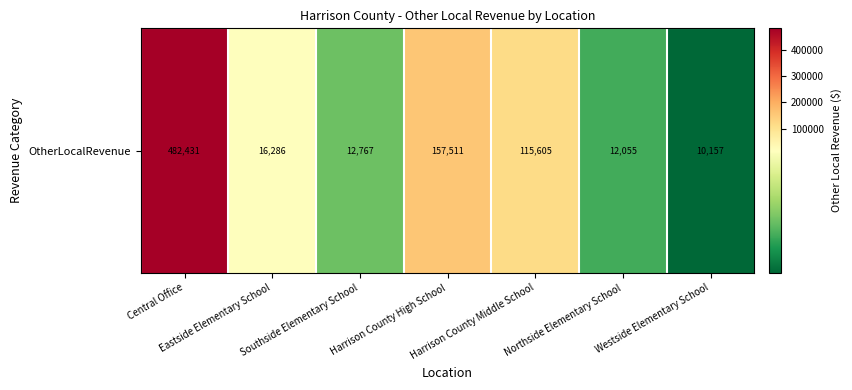

What is the difference between the second highest and second lowest values?

145456.2